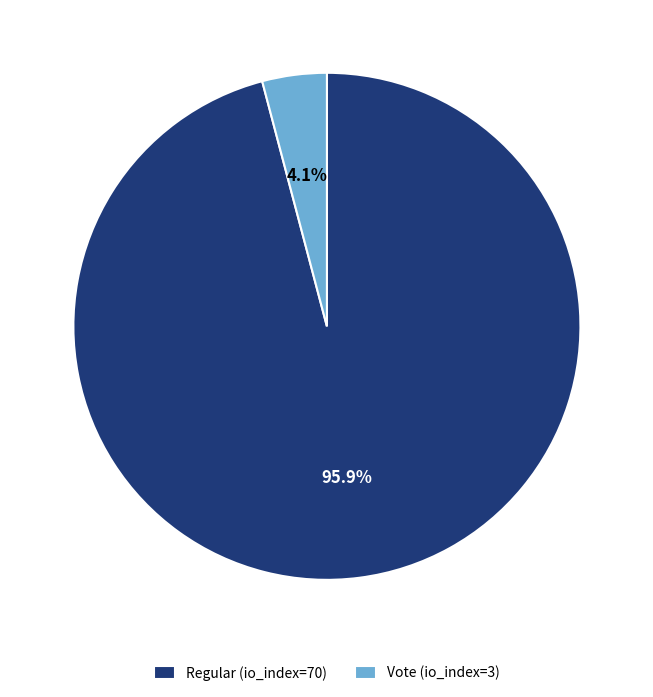

Is the sum of Vote (io_index=3) and Regular (io_index=70) greater than half?

Yes